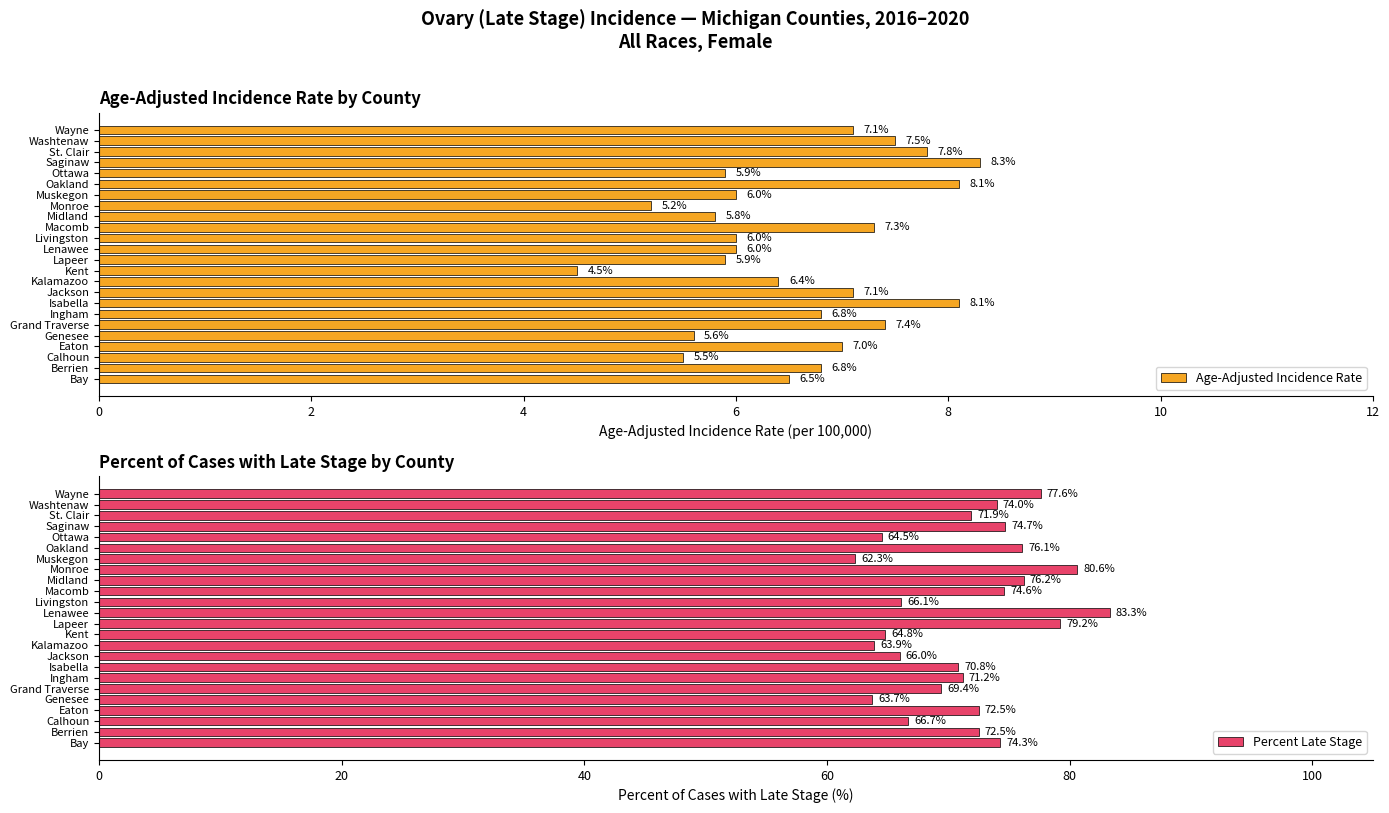

The Age-Adjusted Incidence Rate series shows 1.9 at Calhoun. True or false?

False